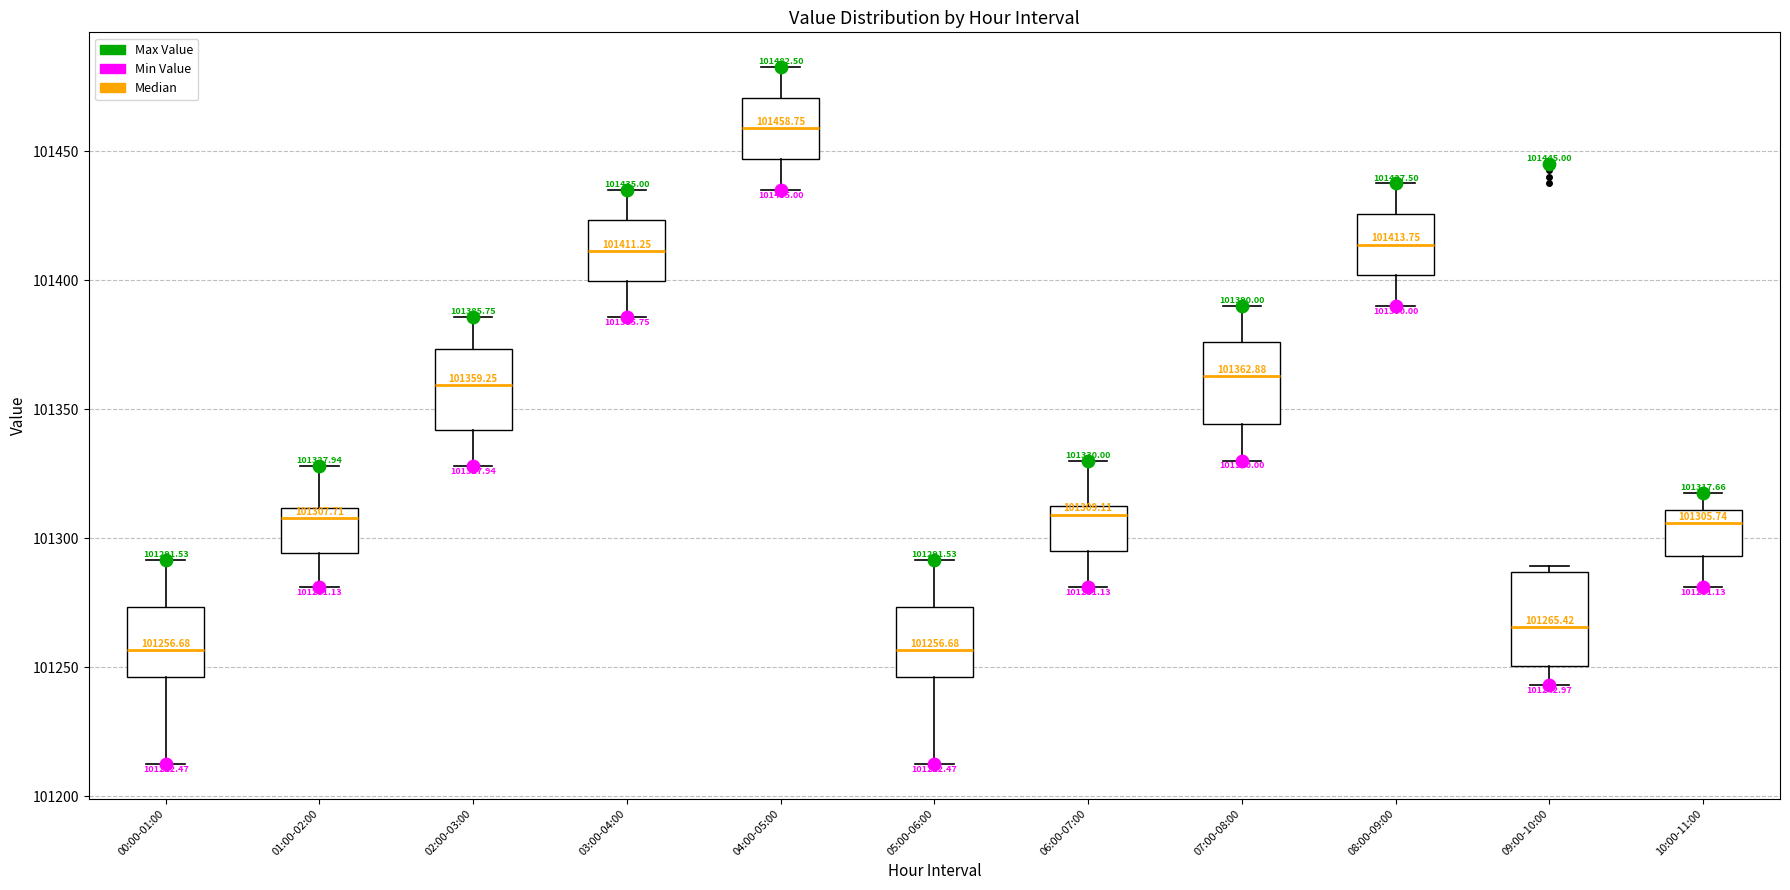

Which box's median line is the highest?

04:00-05:00